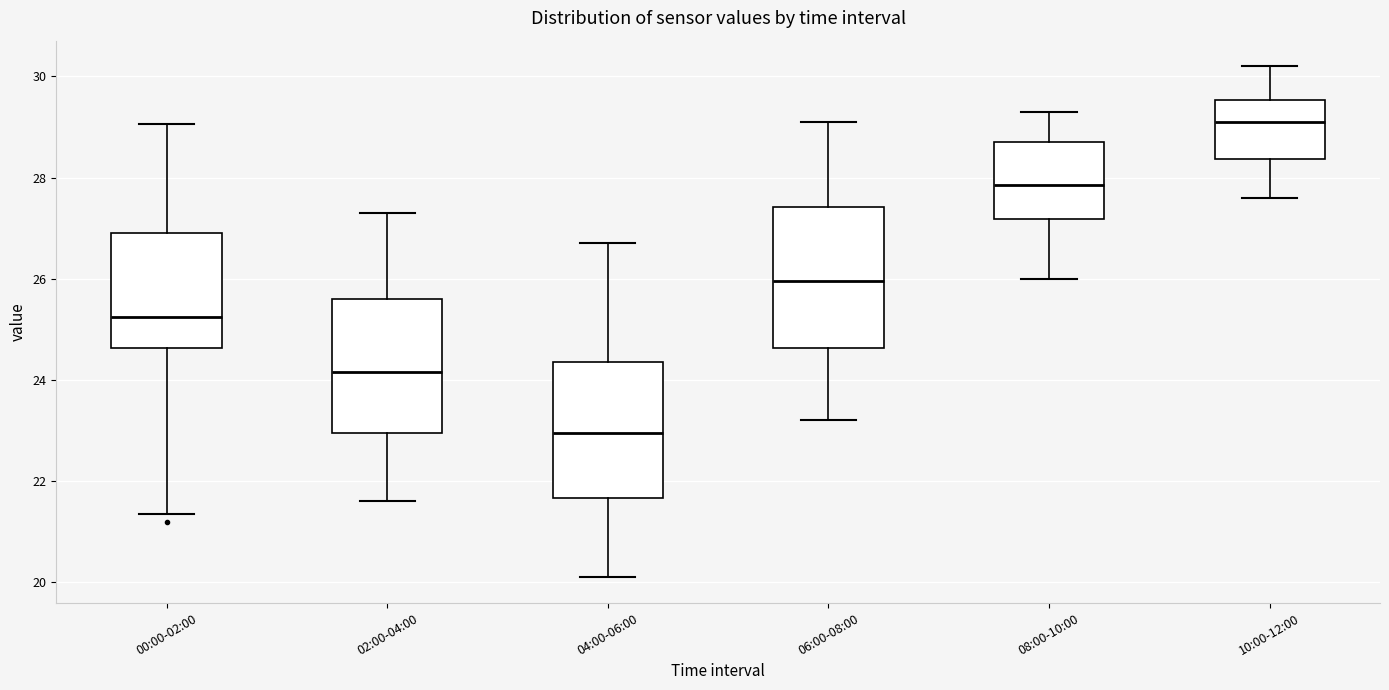

Which box's median line is the lowest?

04:00-06:00